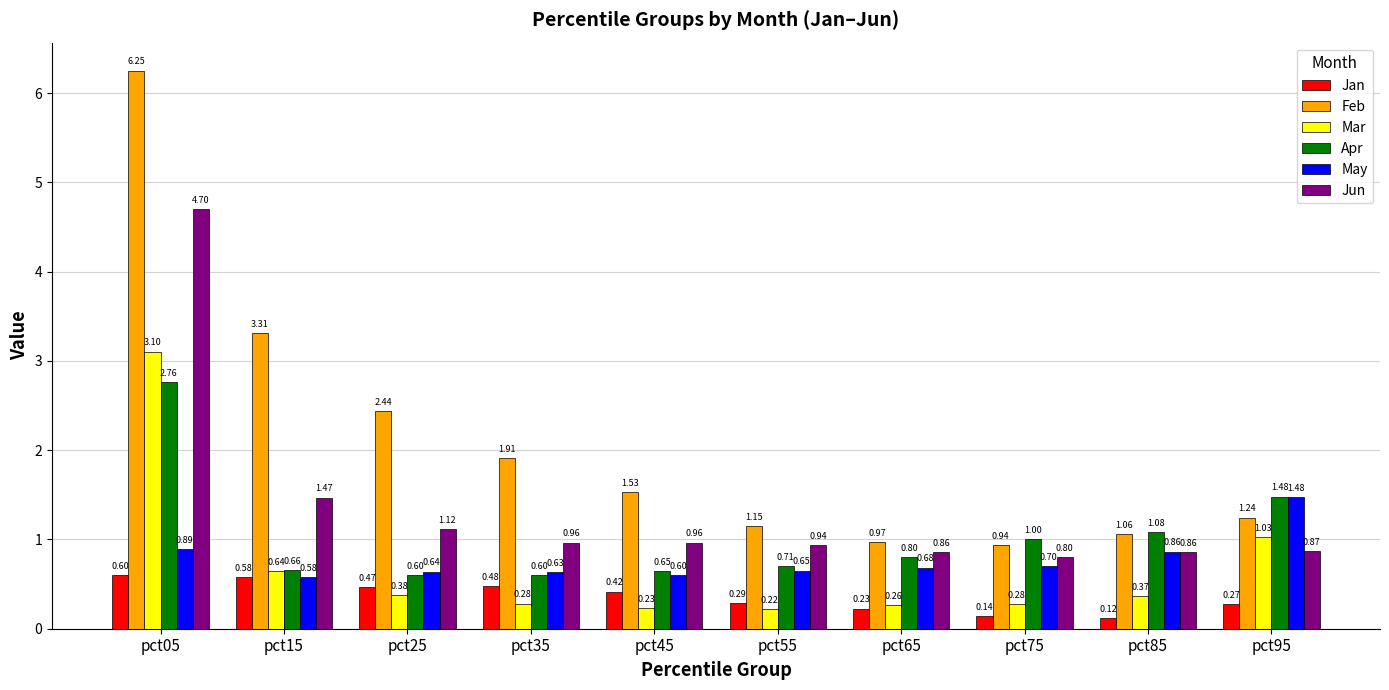

How many bars are there in each group?

6